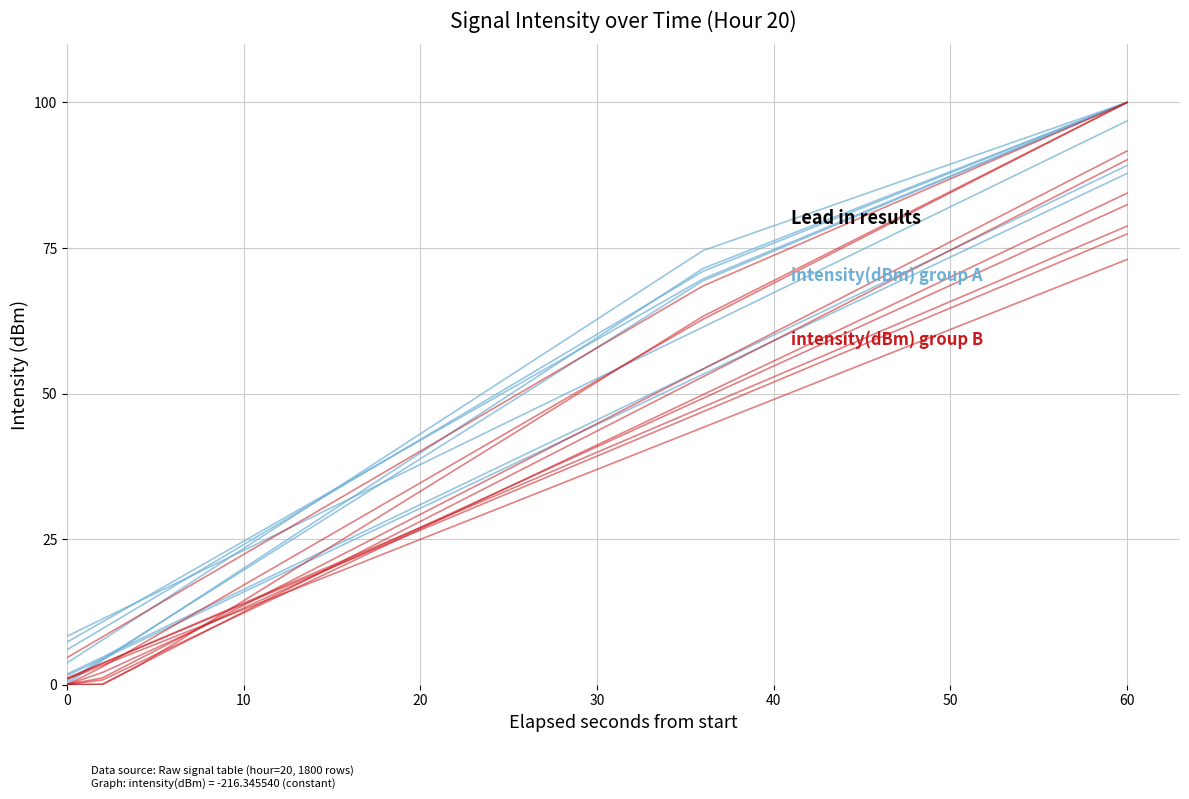

What is the value of the intensity(dBm) group B point at the 9th from the left?

23.0